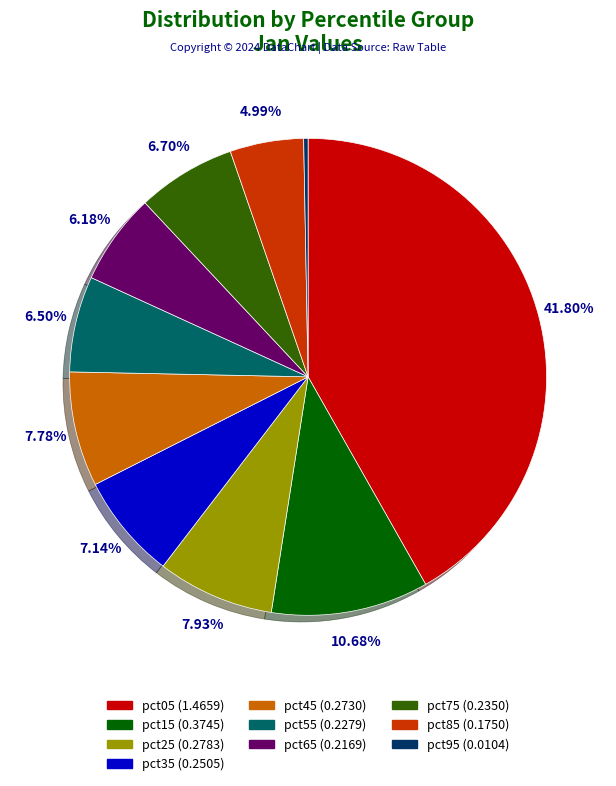

To the nearest percent, what portion does pct45 represent?

8%